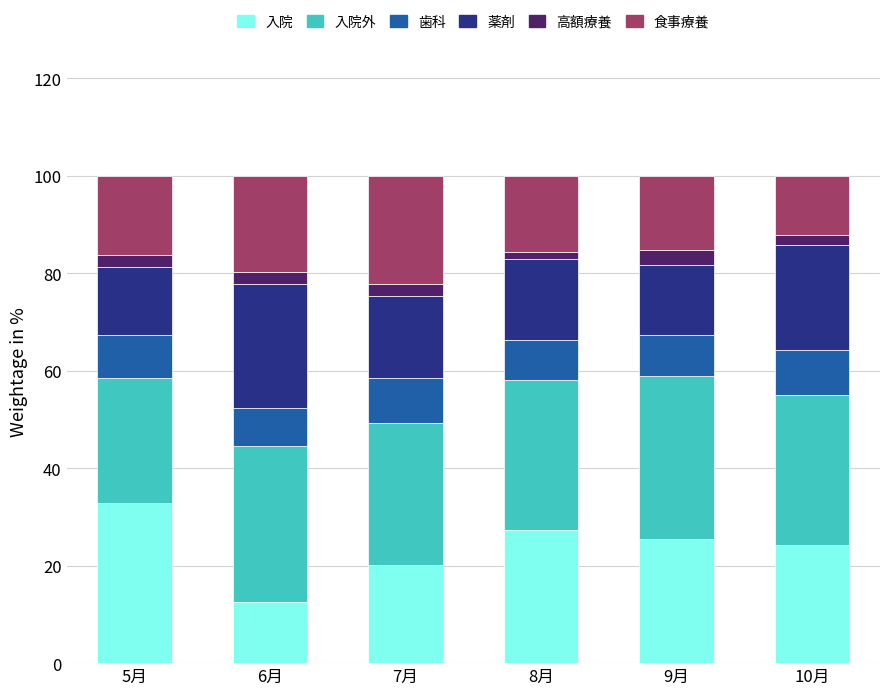

What is the total value across all series at 6月?

100.0